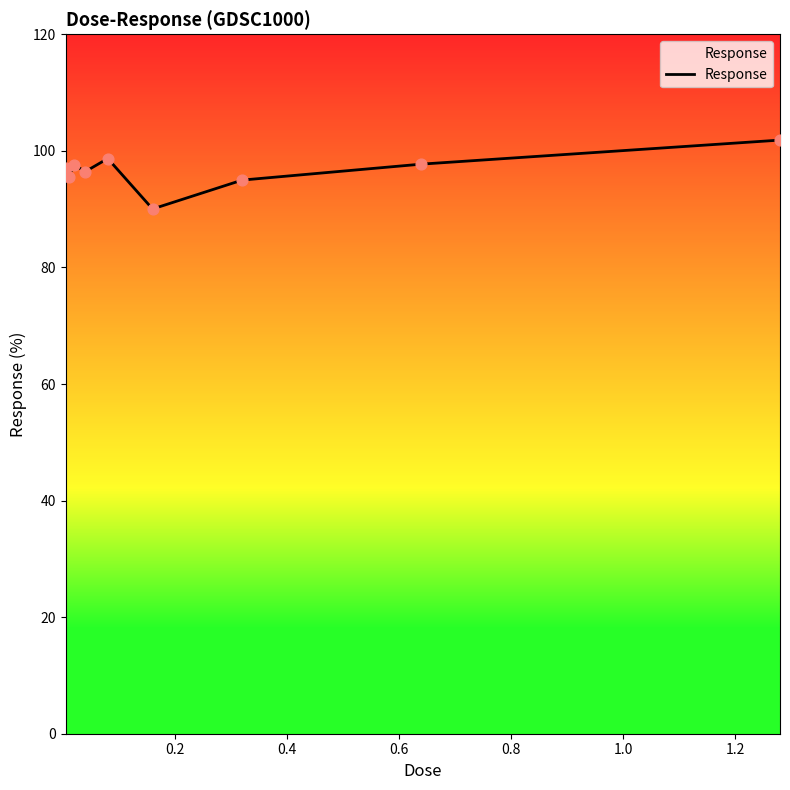

What is the maximum value shown in the chart?

101.8